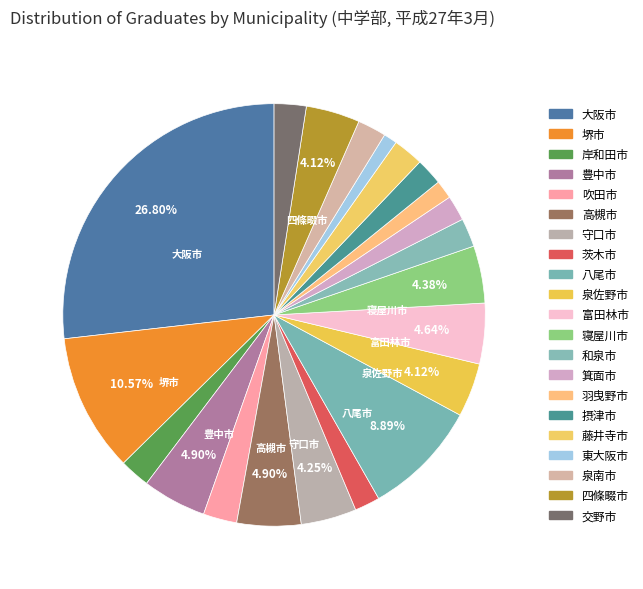

Does any single category account for the majority?

No